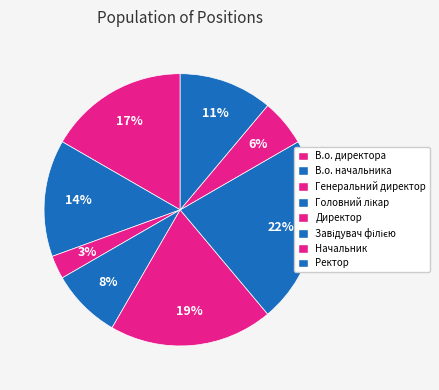

Count the number of slices in the pie.

8